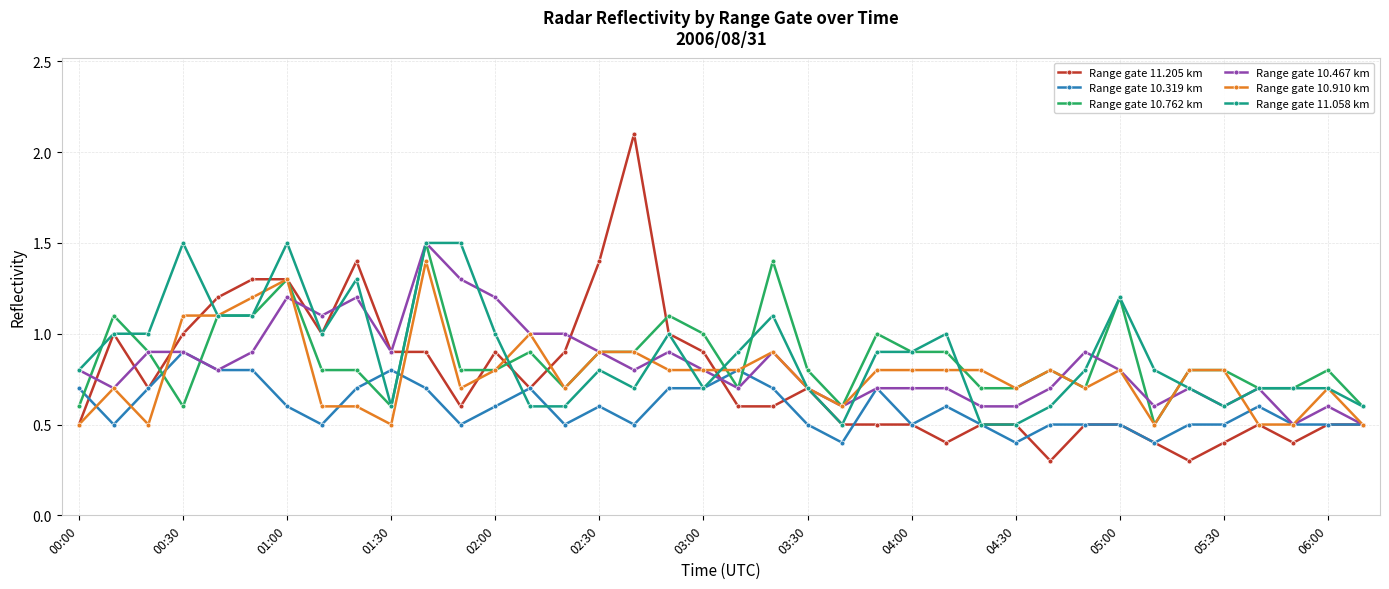

Which series has the largest range (max minus min)?

Range gate 11.205 km